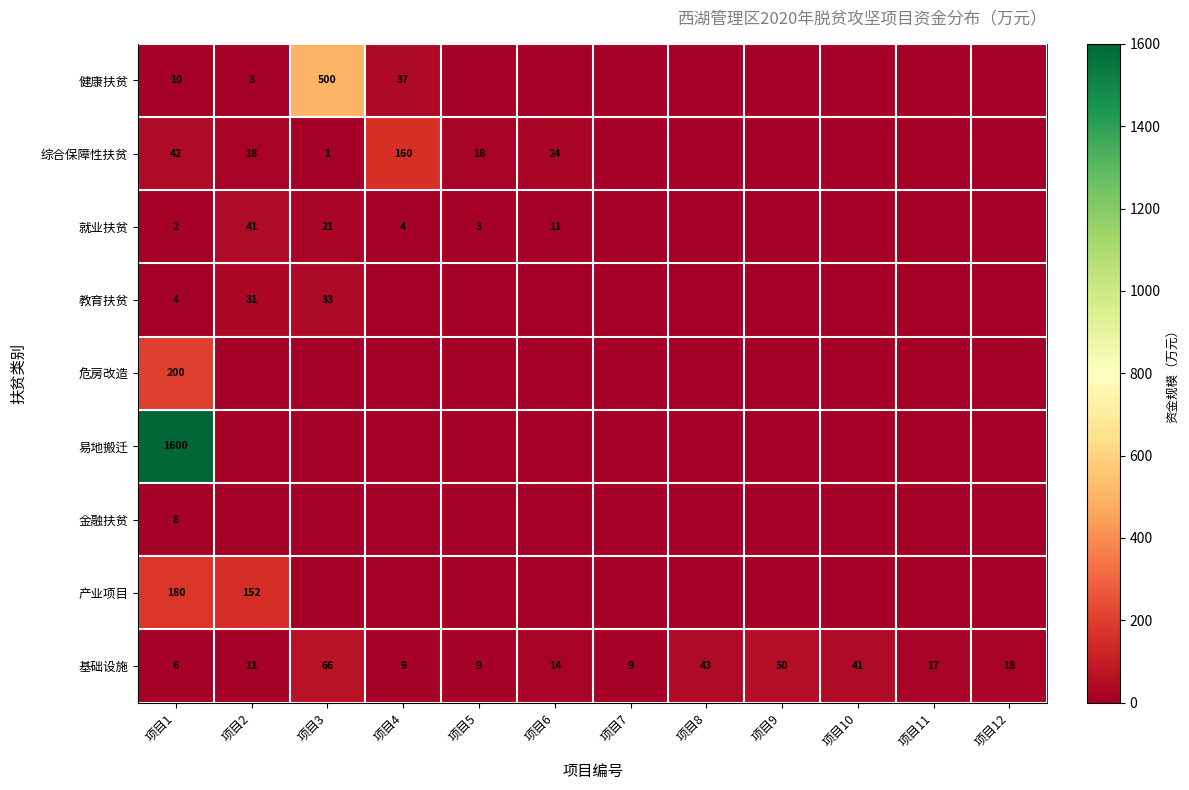

True or false: 就业扶贫 has a value of 2 at 项目1.

True